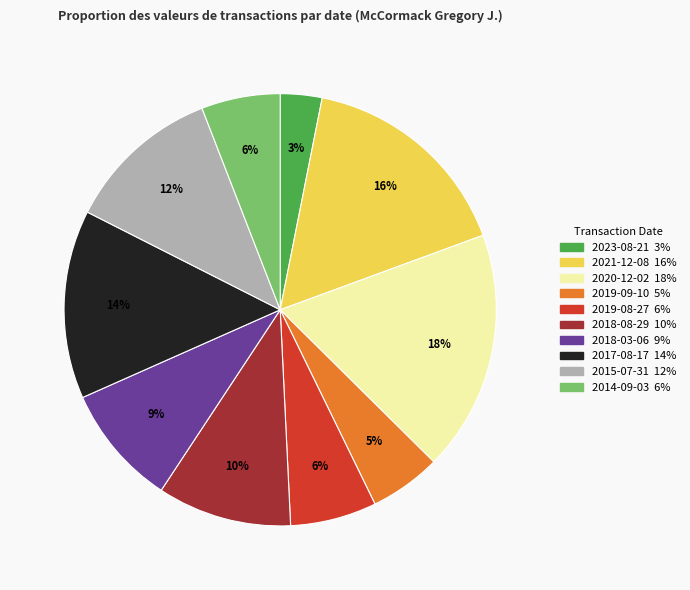

What is the largest slice in the pie chart?

2020-12-02